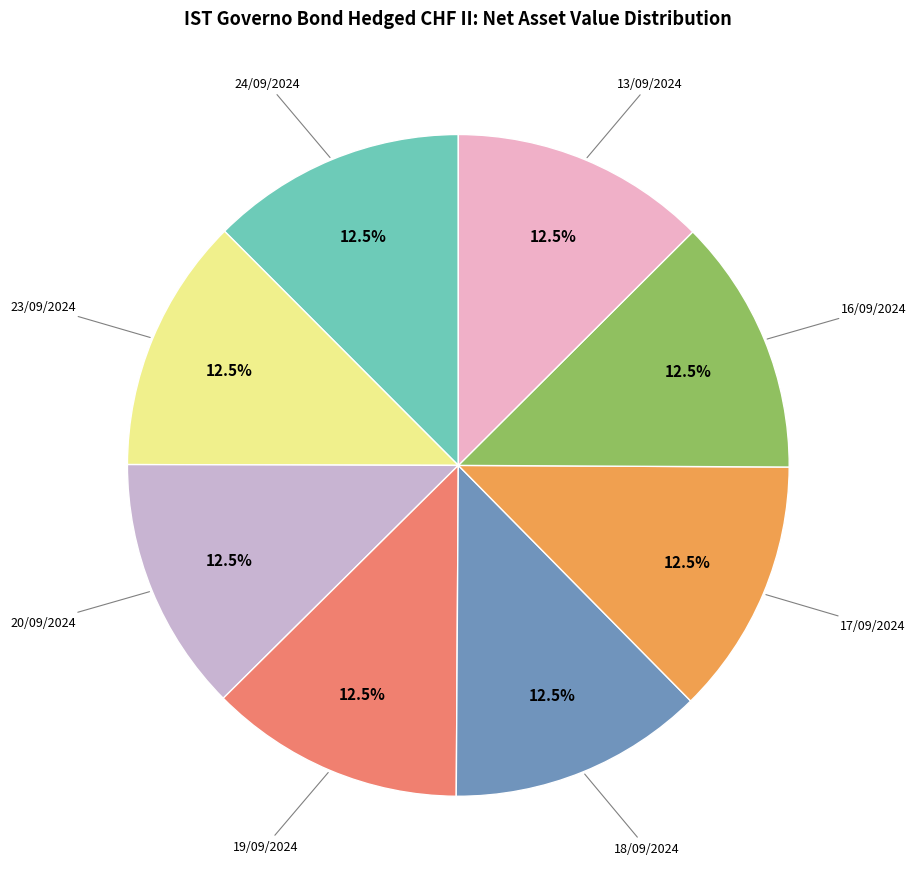

To the nearest percent, what is the average slice percentage?

12%